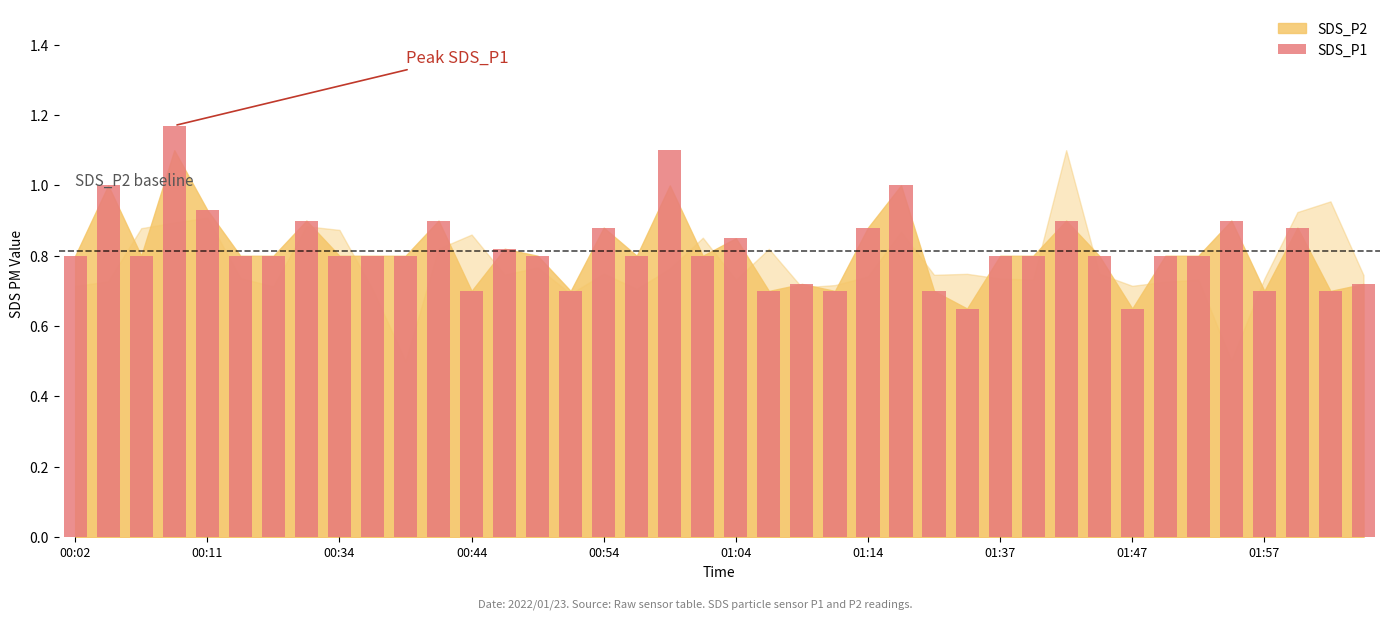

Count the number of data series in this chart.

1